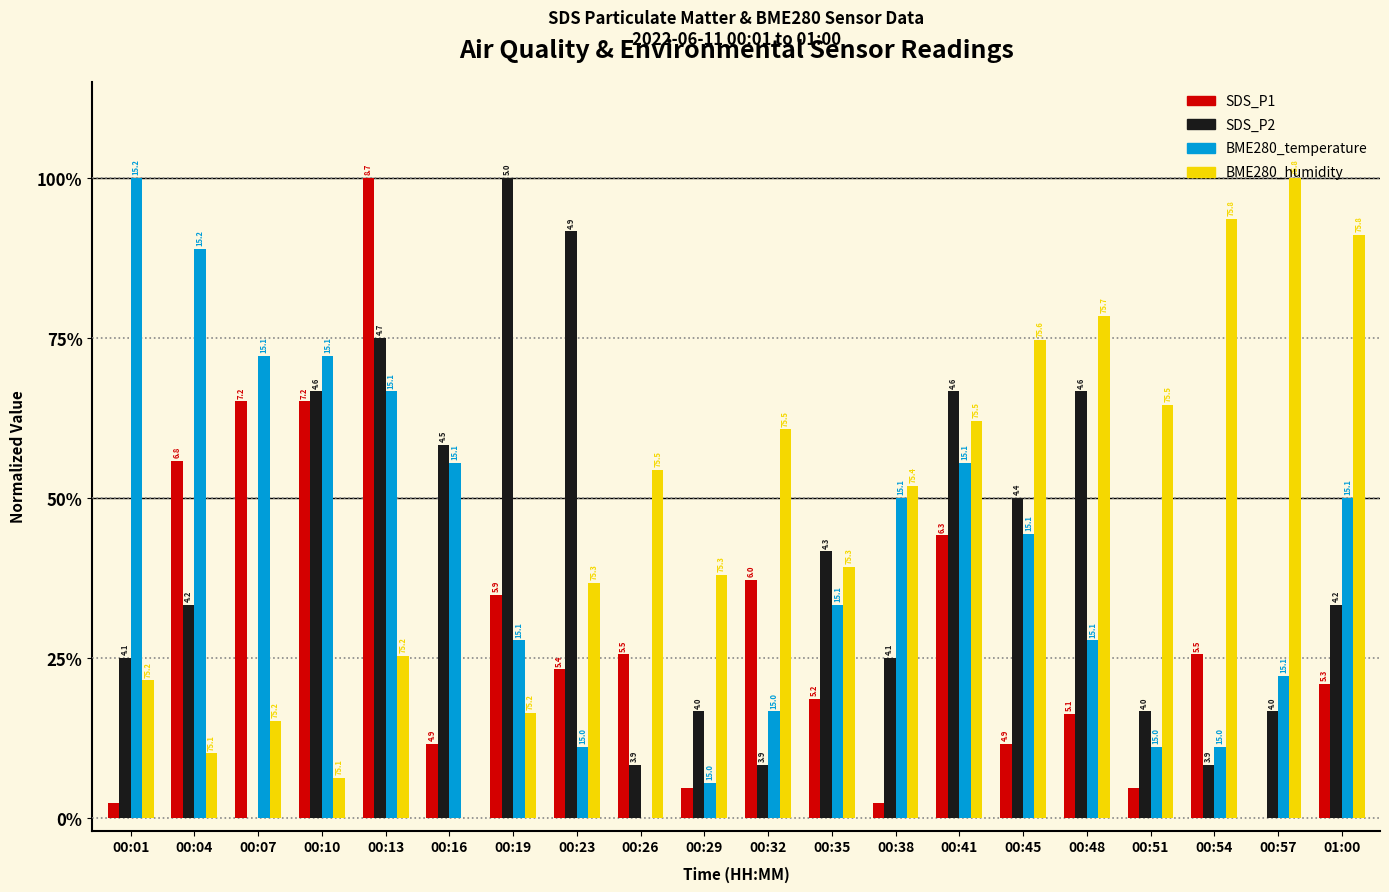

Rank the series at 00:26 from highest to lowest value.

BME280_humidity, SDS_P1, SDS_P2, BME280_temperature